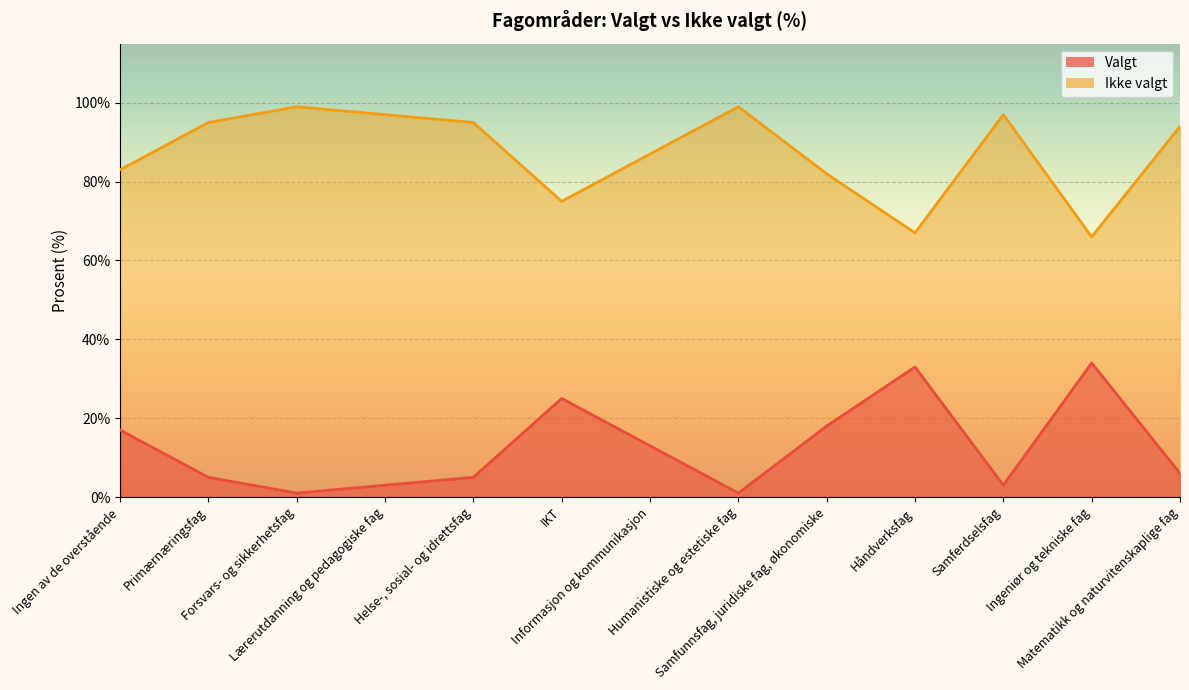

In Valgt, how many points are higher than both neighbors (excluding endpoints)?

3